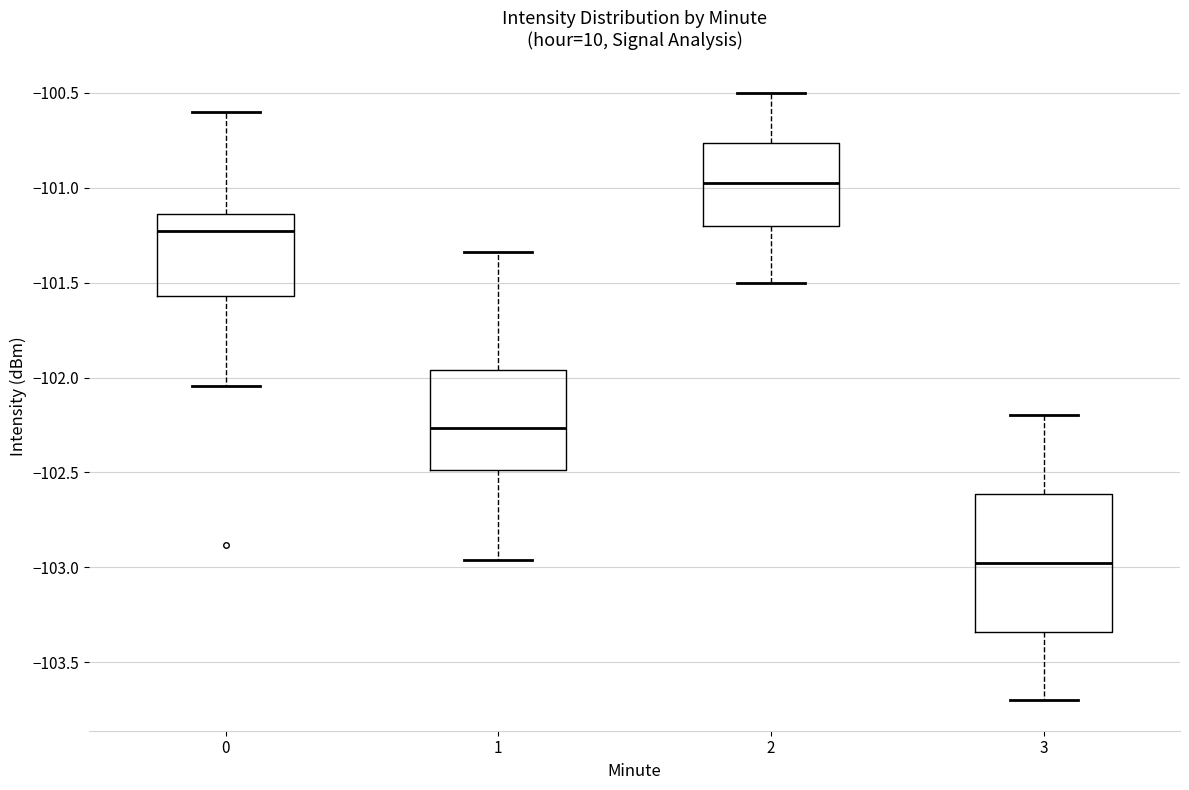

Reading left to right, read every box against the y-axis: the position of its median line, the range the box covers, and the ends of its whiskers. The values are not printed on the chart, so give them approximately, as read against the axis.

0: median -101.25, box -101.55 to -101.15, whiskers -102.05 to -100.60
1: median -102.25, box -102.50 to -101.95, whiskers -102.95 to -101.35
2: median -100.95, box -101.20 to -100.75, whiskers -101.50 to -100.50
3: median -102.95, box -103.35 to -102.60, whiskers -103.70 to -102.20